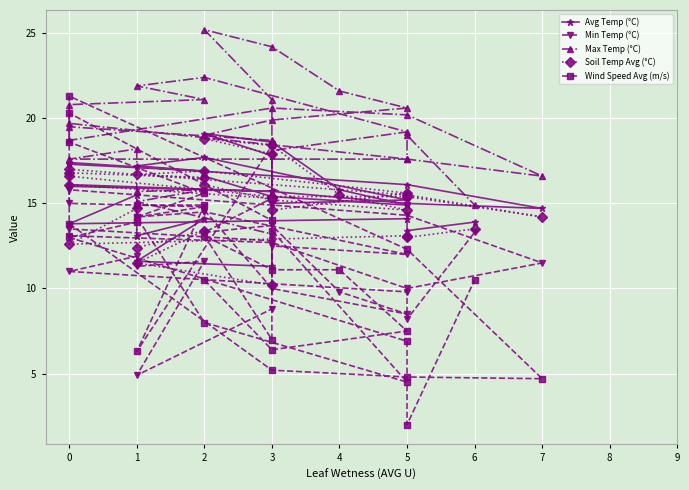

Reading left to right, what are all the values shown in this chart?

Avg Temp (°C): 16.6	15.4	14.9	15.8	18.6	19.1	17.8	15.7	16.1	16.0	15.7	15.0	14.7	16.1	17.4	17.3	16.9	17.2	17.7	15.2	15.0	11.3	11.6	14.1	13.1	15.5	13.8	14.1	13.4	13.9
Min Temp (°C): 14.6	10.0	8.5	9.8	13.7	13.3	15.3	12.8	13.5	13.1	12.7	10.0	11.5	14.3	15.8	15.0	14.8	14.2	14.5	12.0	12.5	8.8	4.9	11.6	11.3	11.9	11.0	9.8	8.2	13.3
Max Temp (°C): 19.0	19.9	20.6	21.6	24.2	25.2	21.1	18.7	19.5	18.7	20.6	20.2	16.6	17.6	19.7	20.8	21.1	21.9	22.4	19.2	18.1	13.2	15.1	15.8	15.7	18.2	17.6	17.6	19.0	14.9
Soil Temp Avg (°C): 16.1	15.2	14.6	15.5	18.4	18.8	17.9	15.3	16.1	16.6	15.4	15.4	14.2	15.5	17.0	16.8	16.5	16.7	16.9	15.6	14.6	10.2	11.5	13.4	12.4	14.7	12.6	13.1	13.0	13.5
Wind Speed Avg (m/s): 10.5	6.4	7.5	11.1	11.1	13.1	7.0	14.0	20.3	13.8	5.2	4.8	4.7	12.3	21.3	18.6	15.6	14.2	8.0	4.5	13.4	18.4	6.3	14.9	14.9	13.9	13.0	6.9	2.0	10.5